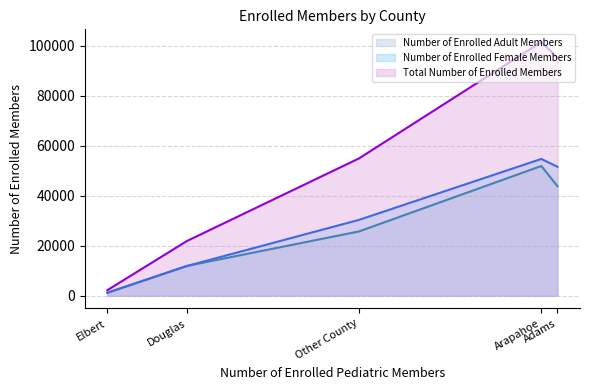

Rank the categories by Number of Enrolled Adult Members value from lowest to highest.

Elbert, Douglas, Other County, Adams, Arapahoe